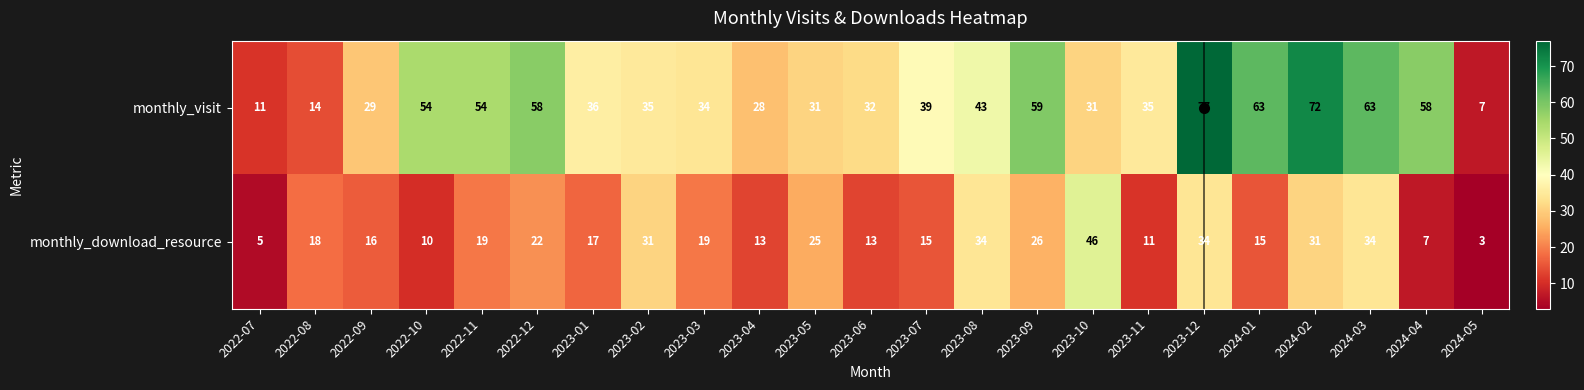

Rank the series by their maximum value, from highest to lowest.

monthly_visit, monthly_download_resource